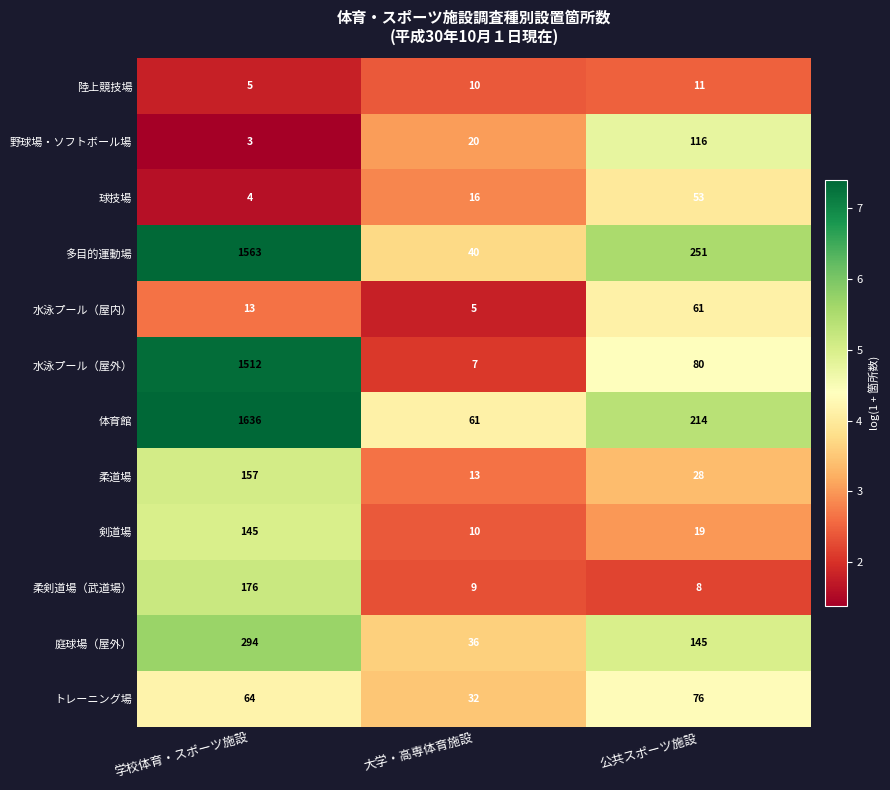

At which category is the sum across all series the highest?

学校体育・スポーツ施設